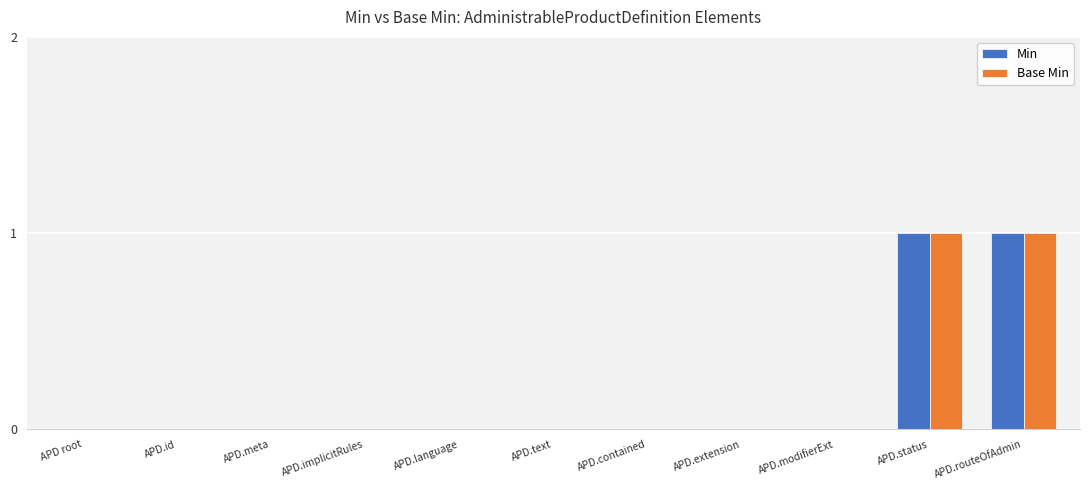

What is the maximum value shown in the chart?

1